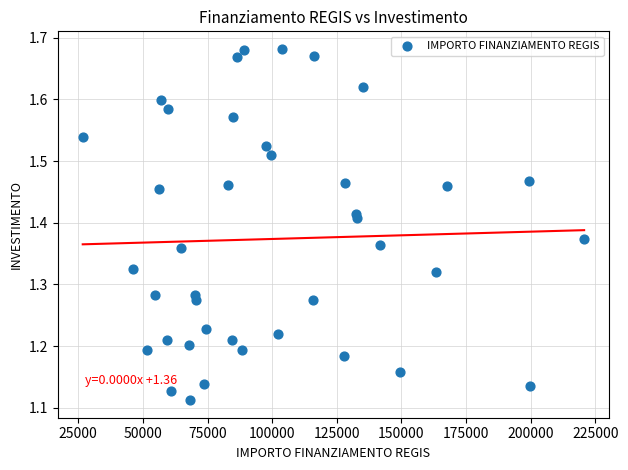

What is the range of Y values (max minus min)?

0.6